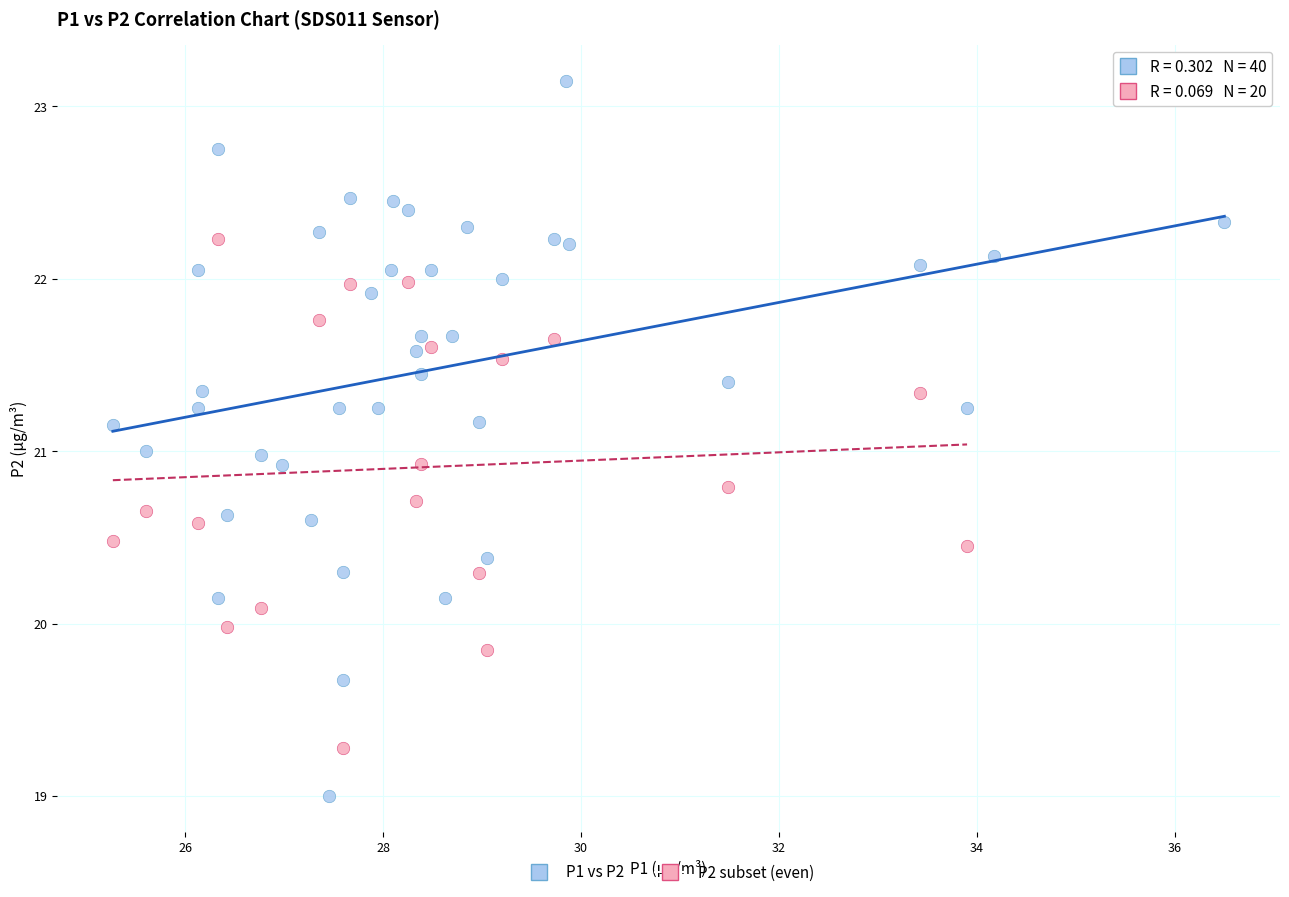

Which series has the widest spread of Y values?

P1 vs P2